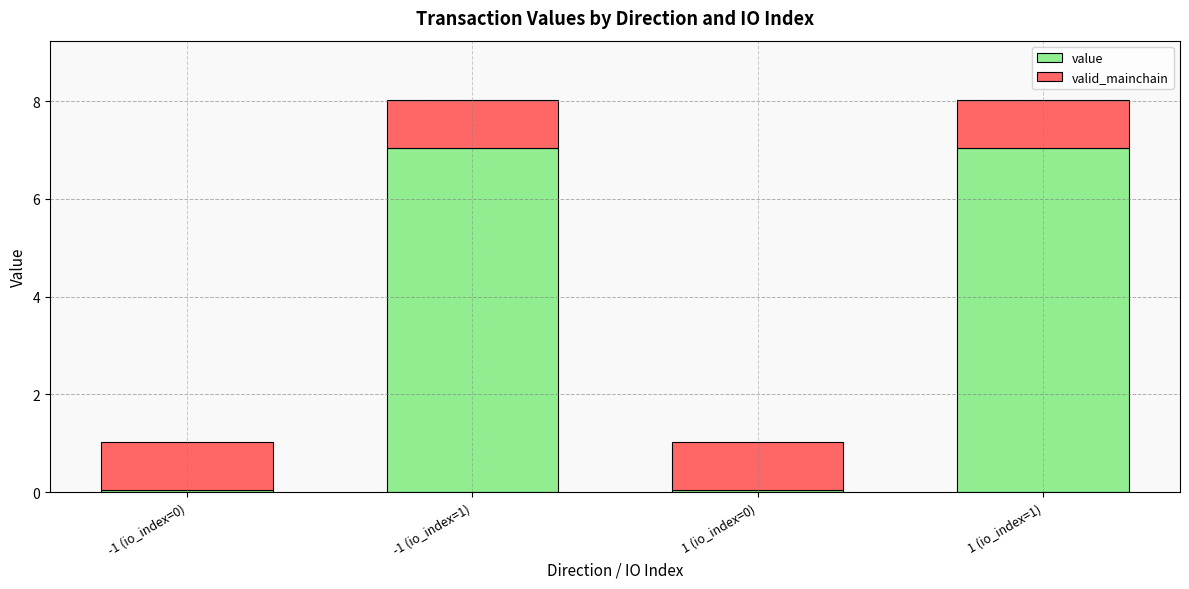

The value of value at 1 (io_index=1) is 4.2. True or false?

False